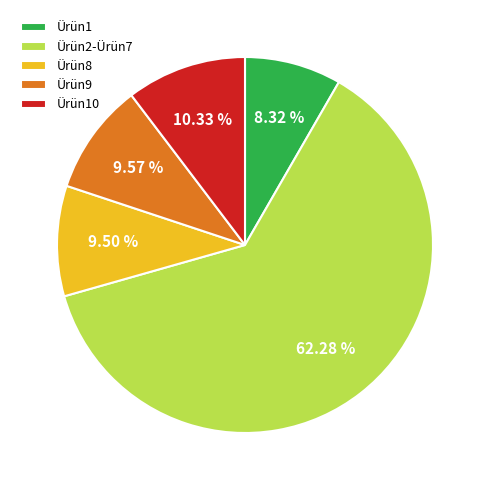

Approximately how many times larger is the value at Ürün10 compared to Ürün9?

1.1